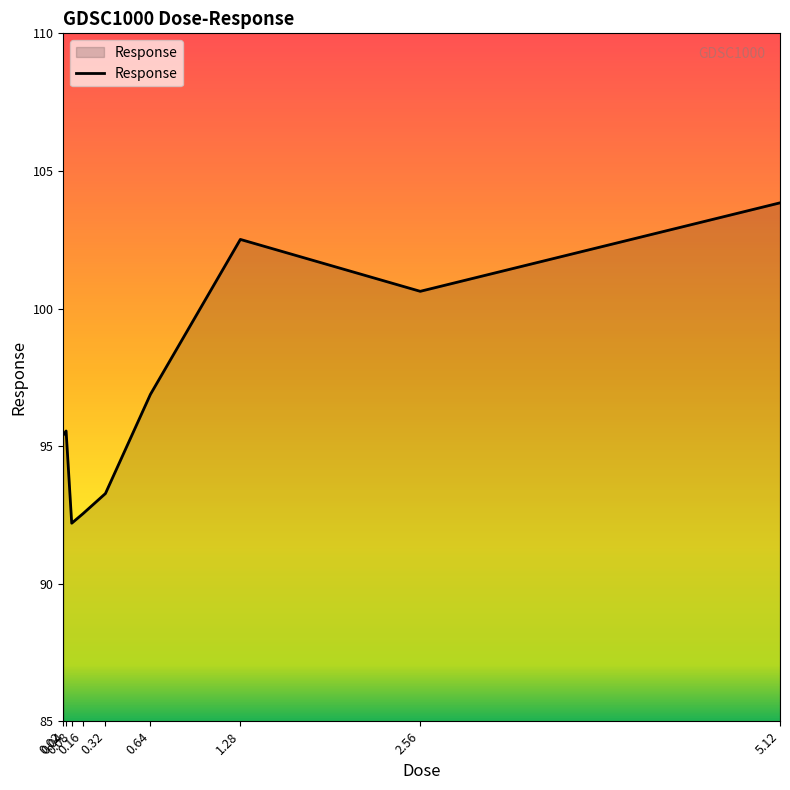

Does the chart display data point markers on the line(s)?

No